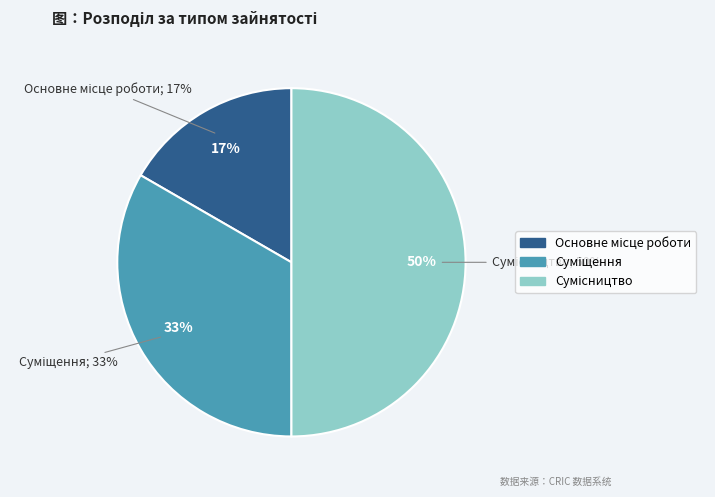

Approximately how many times larger is the value at Суміщення compared to Основне місце роботи?

2.0